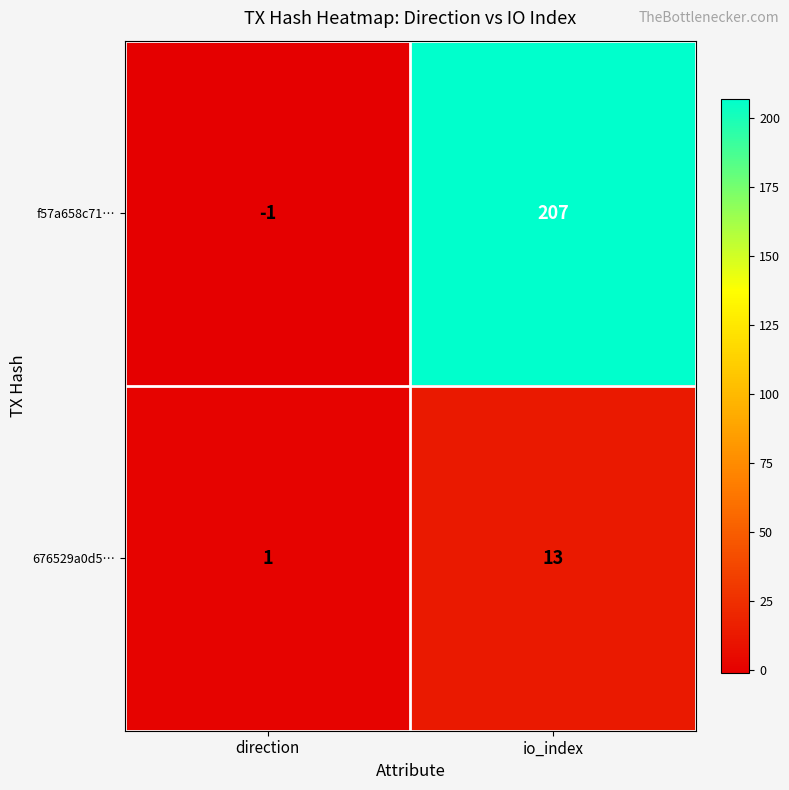

Reading left to right, what are all the values shown in this chart?

f57a658c71…: direction=-1	io_index=207
676529a0d5…: direction=1	io_index=13